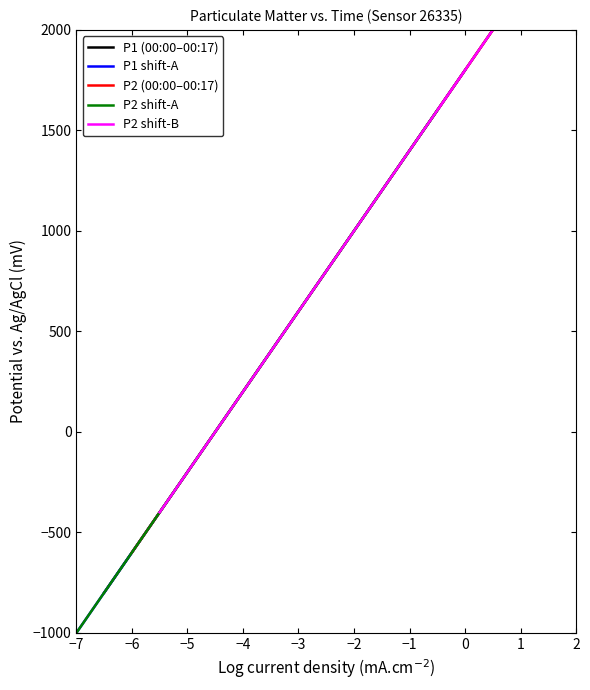

What is the lowest value of the P1 (00:00–00:17) series?

-800.0